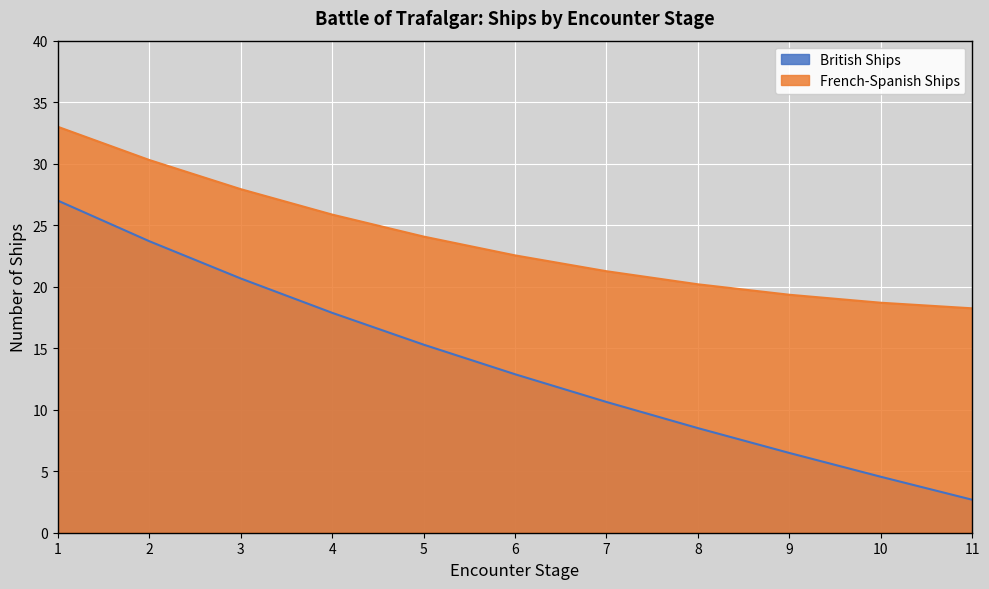

True or false: British Ships has more than 1 points higher than both neighbors.

False